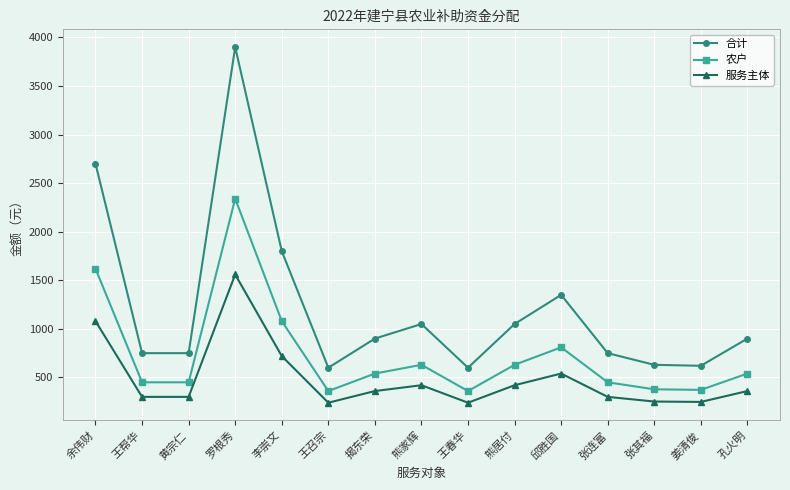

True or false: 合计 and 农户 cross at least once.

False